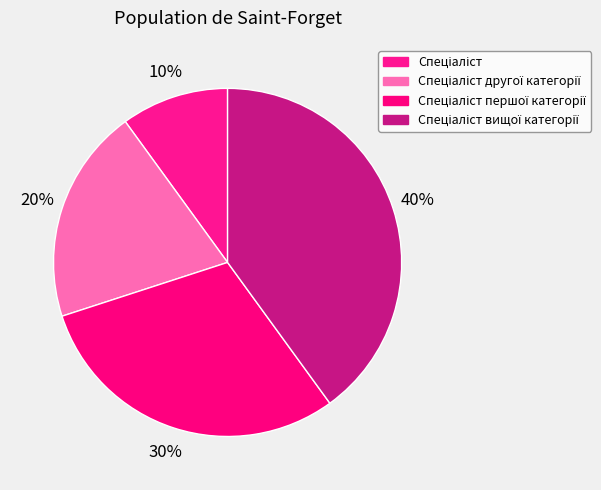

What percentage is the Спеціаліст другої категорії slice, to the nearest percent?

20%